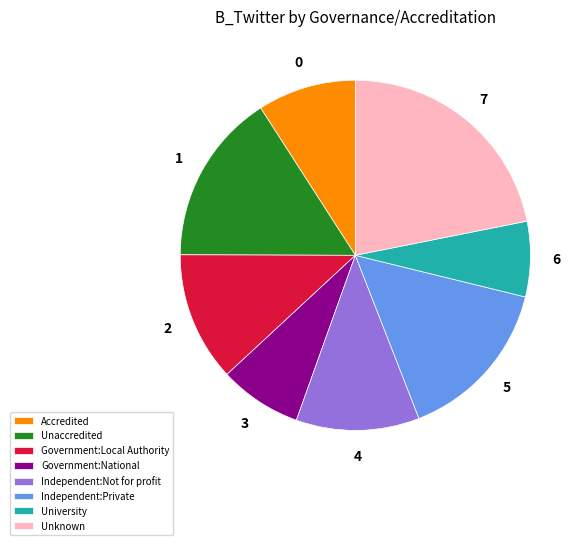

Do University and Accredited together represent more than half of the pie?

No